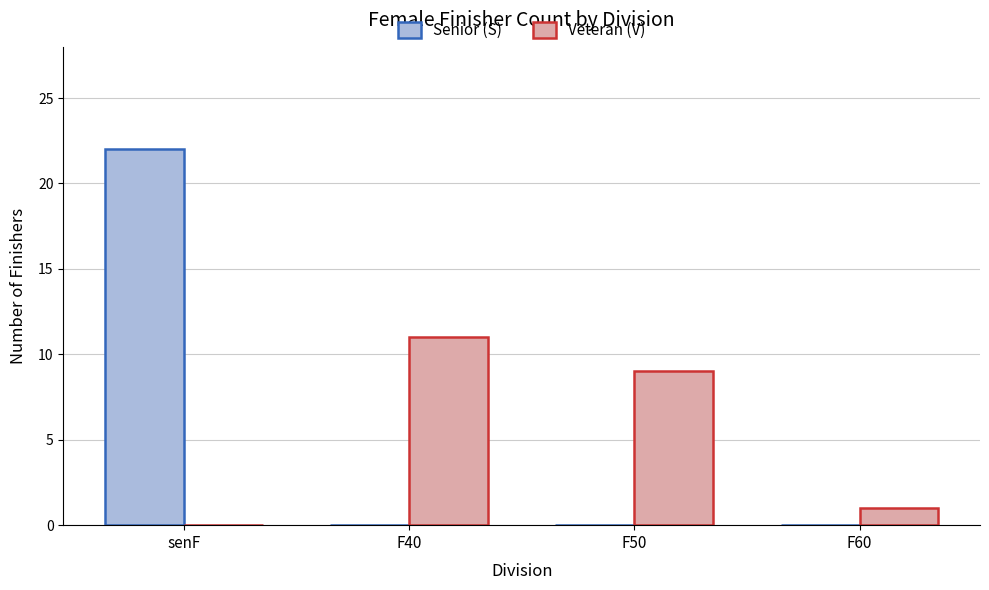

The value of Senior (S) at F40 is 0. True or false?

True